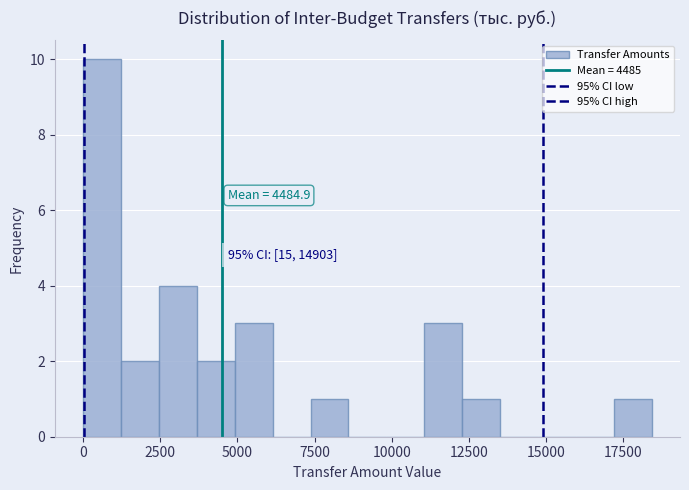

Around what value on the x-axis is the tallest bar? Give the approximate position of its centre, as read against the axis.

500